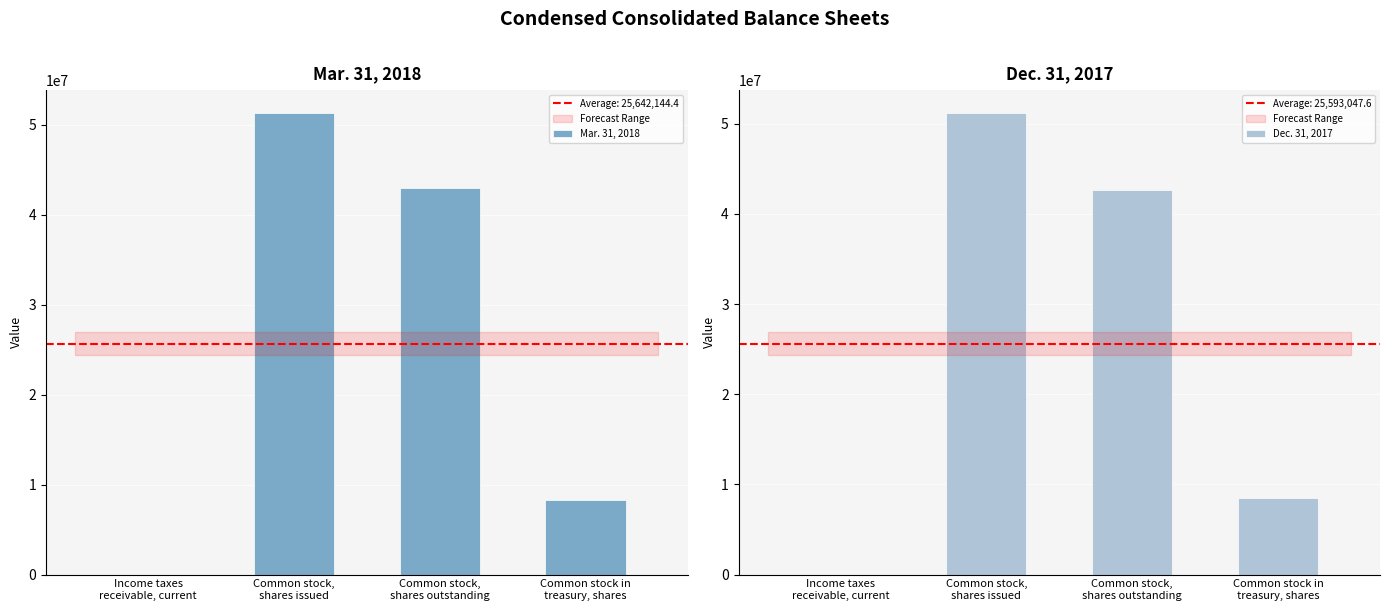

What is the label of the 2nd bar from the left?

Common stock,
shares issued